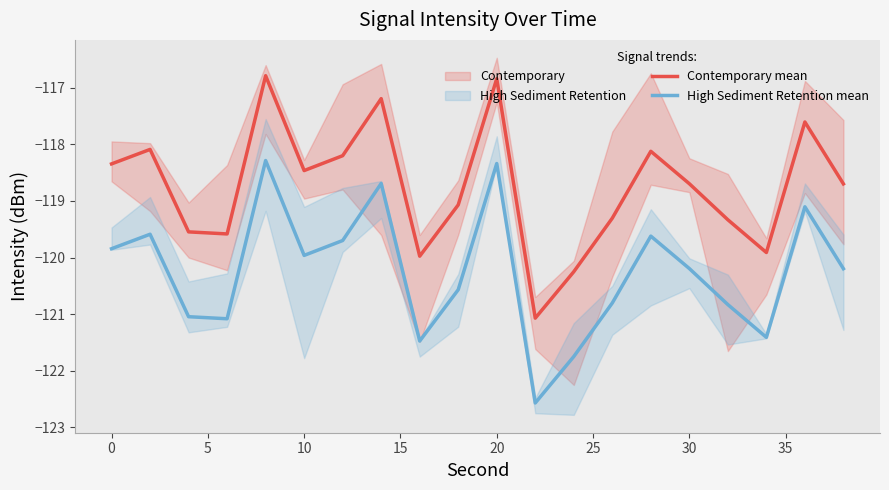

How many values in the High Sediment Retention mean series are below -120?

11